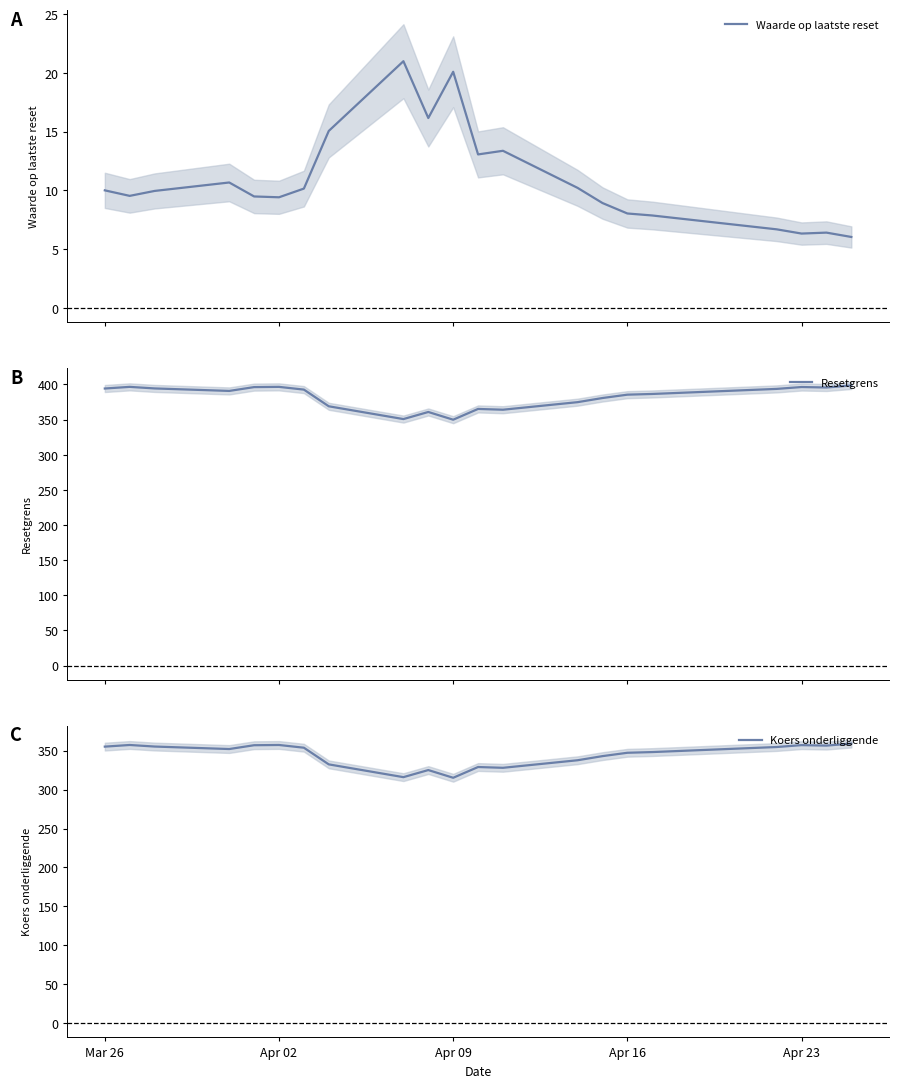

What is the lowest value of the Waarde op laatste reset series?

6.0